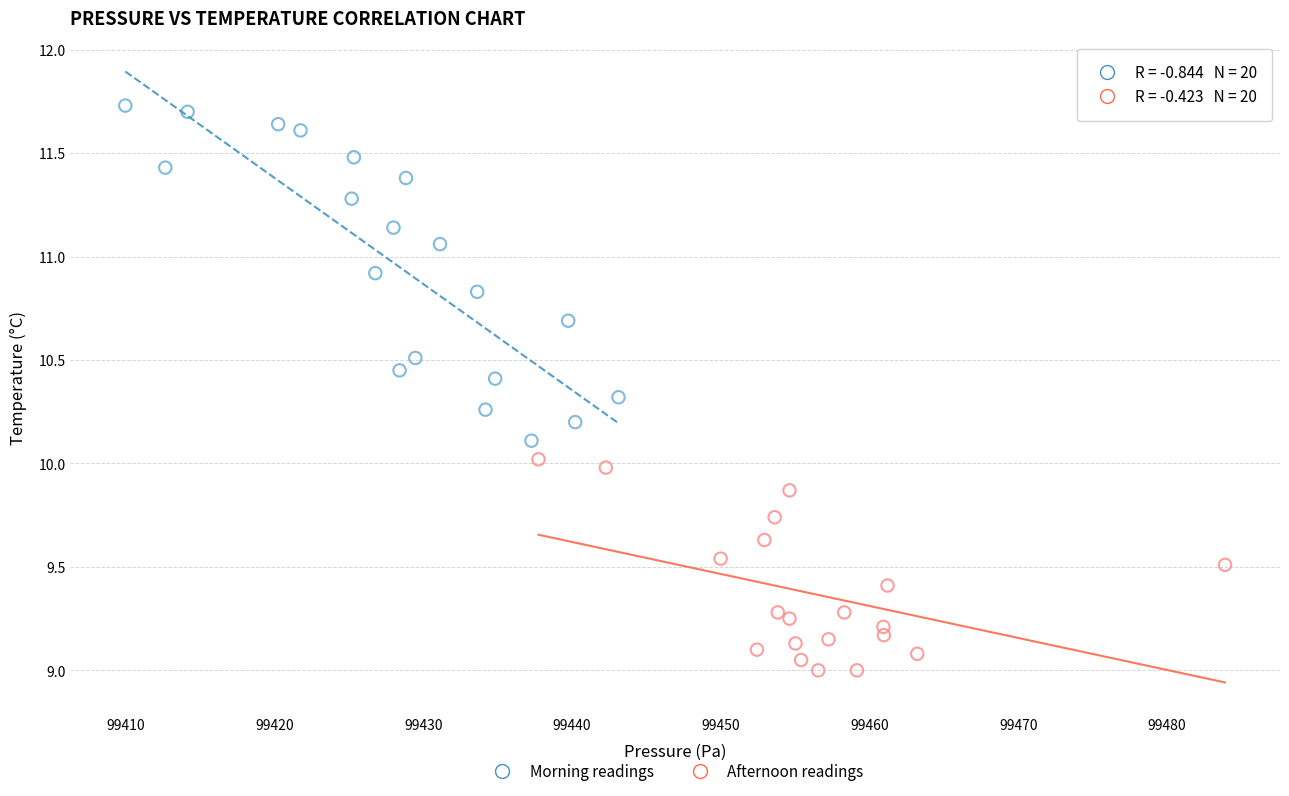

Which series reaches the minimum Y coordinate?

Afternoon readings